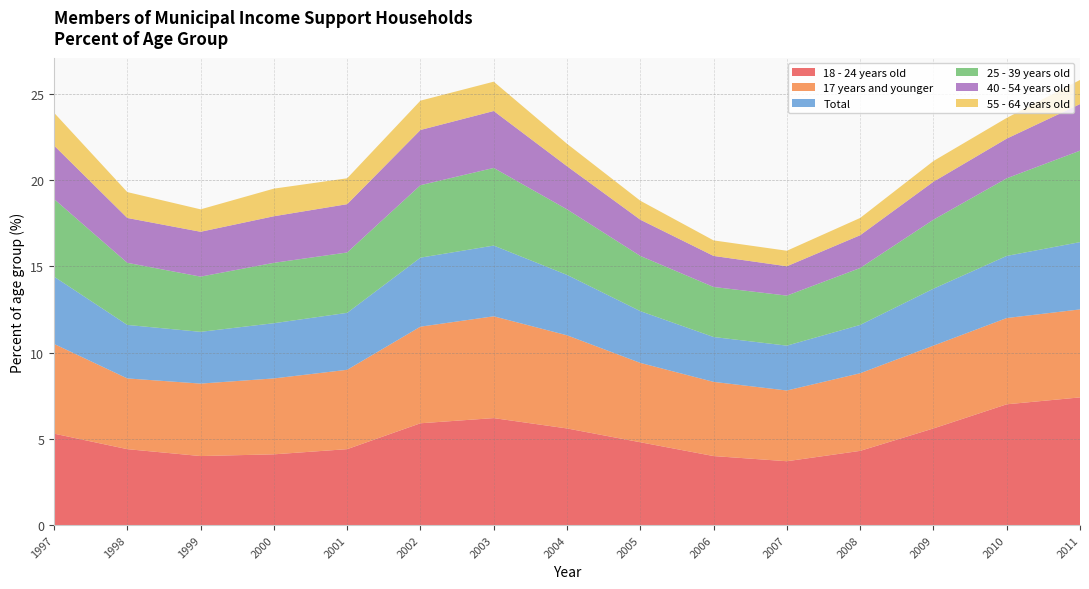

Reading right to left, transcribe all the data shown in this chart.

18 - 24 years old: 7.4	7.0	5.6	4.3	3.7	4.0	4.8	5.6	6.2	5.9	4.4	4.1	4.0	4.4	5.3
17 years and younger: 5.1	5.0	4.8	4.5	4.1	4.3	4.6	5.4	5.9	5.6	4.6	4.4	4.2	4.1	5.2
Total: 3.9	3.6	3.3	2.8	2.6	2.6	3.0	3.5	4.1	4.0	3.3	3.2	3.0	3.1	3.9
25 - 39 years old: 5.3	4.5	4.0	3.3	2.9	2.9	3.2	3.8	4.5	4.2	3.5	3.5	3.2	3.6	4.5
40 - 54 years old: 2.7	2.3	2.2	1.9	1.7	1.8	2.1	2.5	3.3	3.2	2.8	2.7	2.6	2.6	3.1
55 - 64 years old: 1.4	1.2	1.2	1.0	0.9	0.9	1.1	1.3	1.7	1.7	1.5	1.6	1.3	1.5	1.9